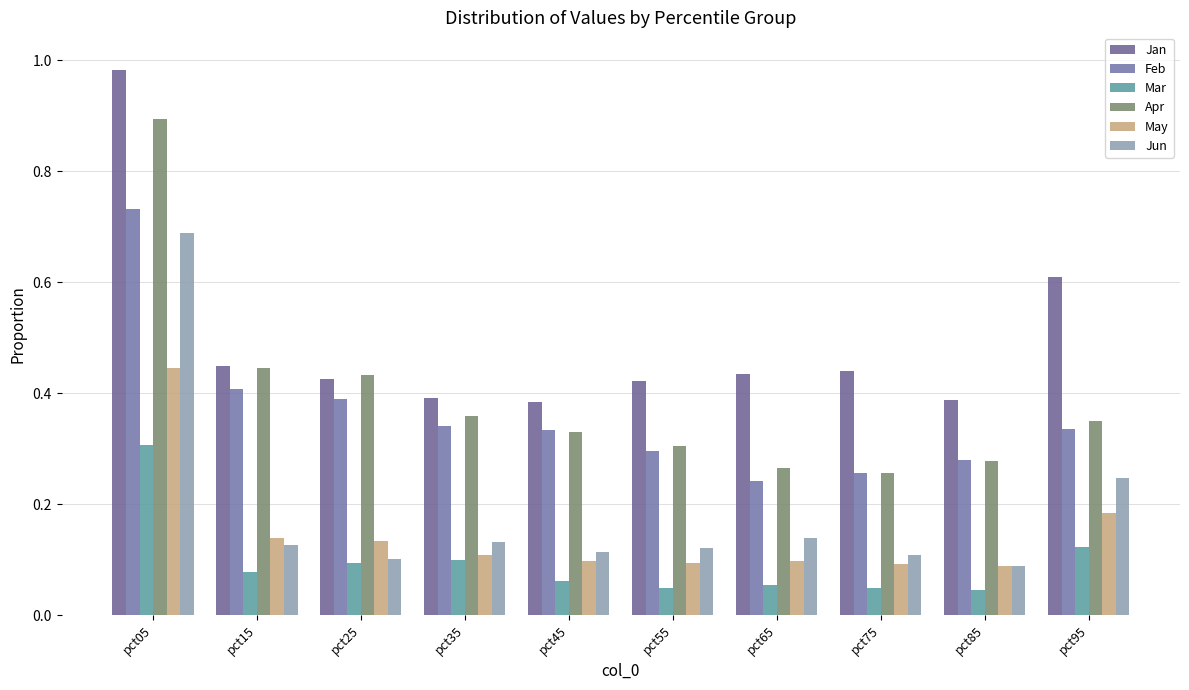

Reading right to left, extract all data points from this chart.

Jan: 0.6	0.4	0.4	0.4	0.4	0.4	0.4	0.4	0.4	1.0
Feb: 0.3	0.3	0.3	0.2	0.3	0.3	0.3	0.4	0.4	0.7
Mar: 0.1	0.0	0.0	0.1	0.0	0.1	0.1	0.1	0.1	0.3
Apr: 0.3	0.3	0.3	0.3	0.3	0.3	0.4	0.4	0.4	0.9
May: 0.2	0.1	0.1	0.1	0.1	0.1	0.1	0.1	0.1	0.4
Jun: 0.2	0.1	0.1	0.1	0.1	0.1	0.1	0.1	0.1	0.7